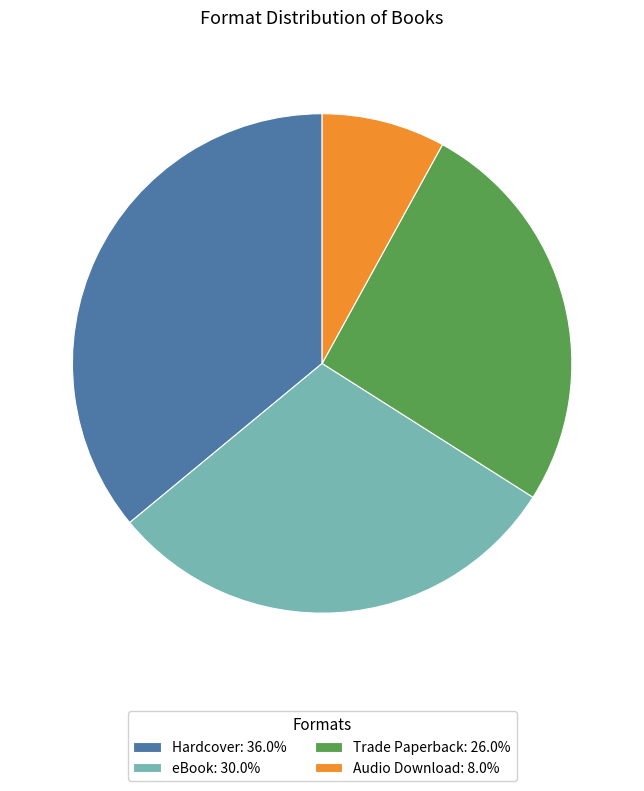

Which category has the biggest portion of the pie?

Hardcover